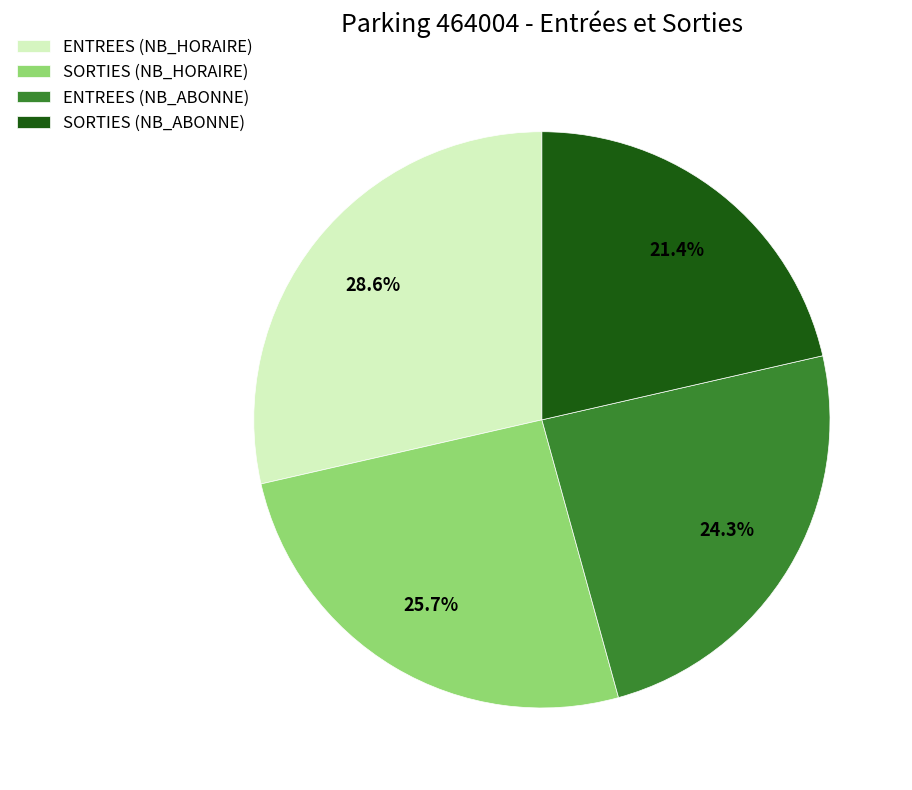

Which has a higher value, ENTREES (NB_ABONNE) or SORTIES (NB_ABONNE)?

ENTREES (NB_ABONNE)